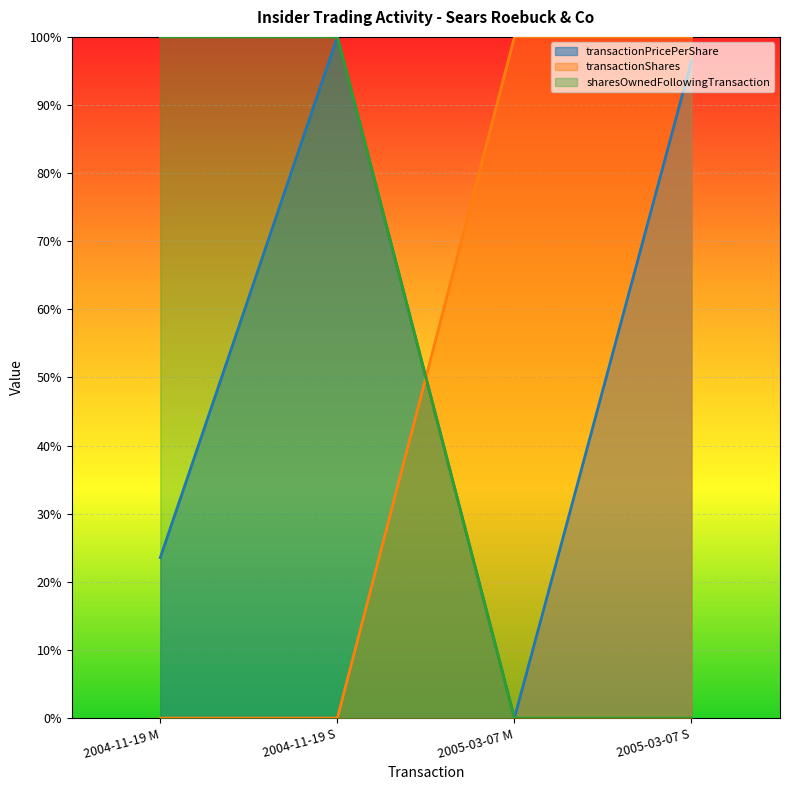

Does the chart display data point markers on the line(s)?

No